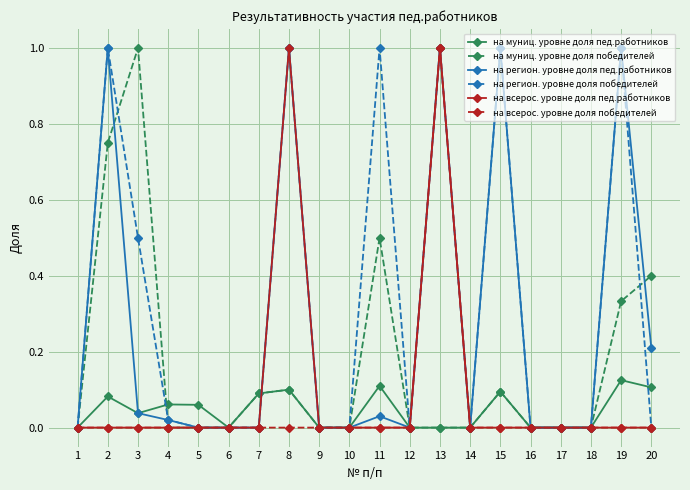

Is it true that на регион. уровне доля победителей equals 0.0 at 5?

True